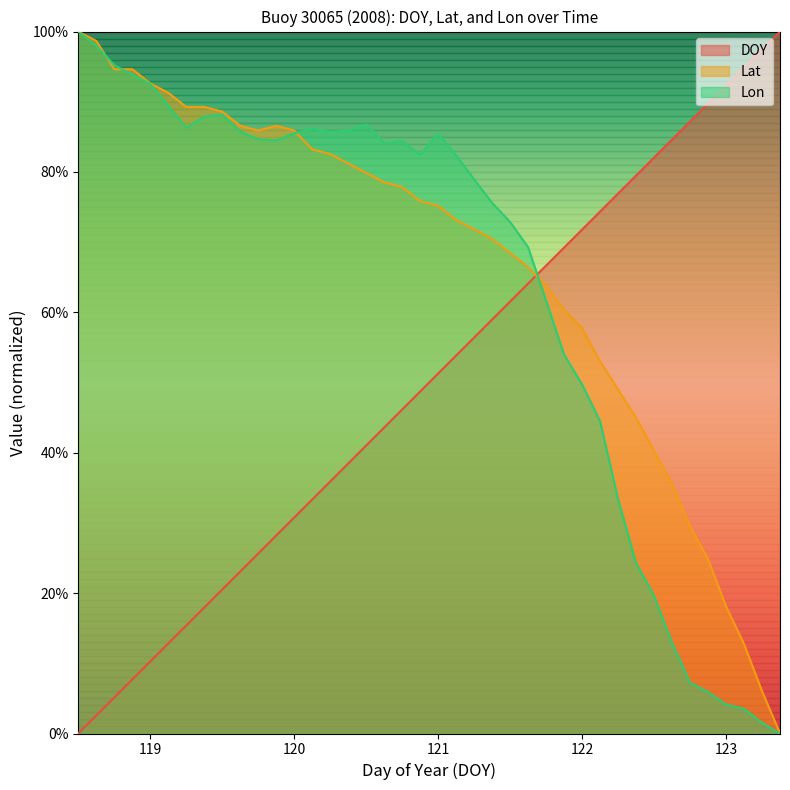

Which series has the largest total across all categories?

Lat